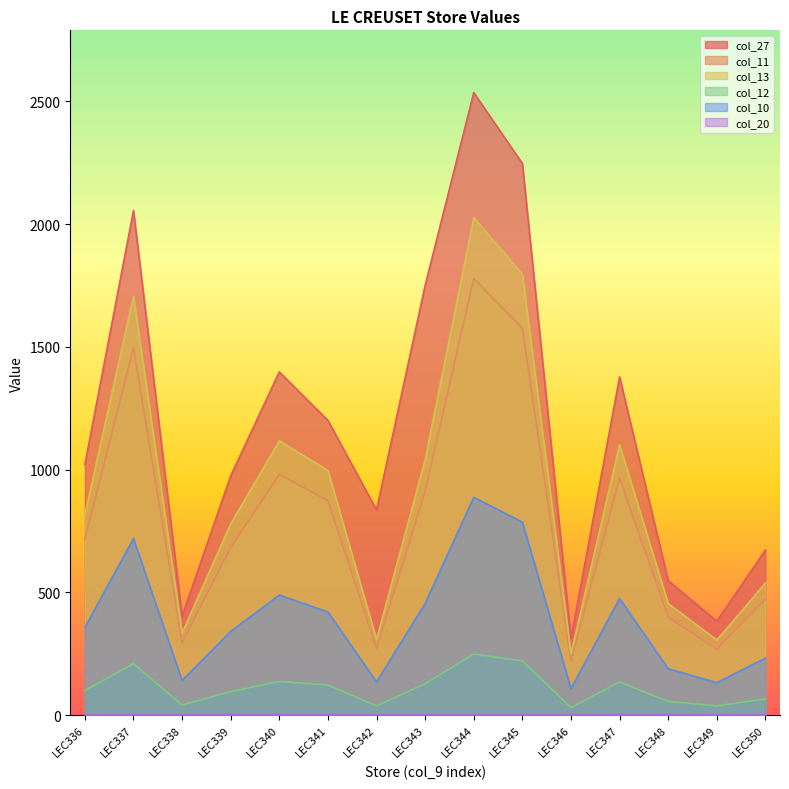

Does the chart display data point markers on the line(s)?

No